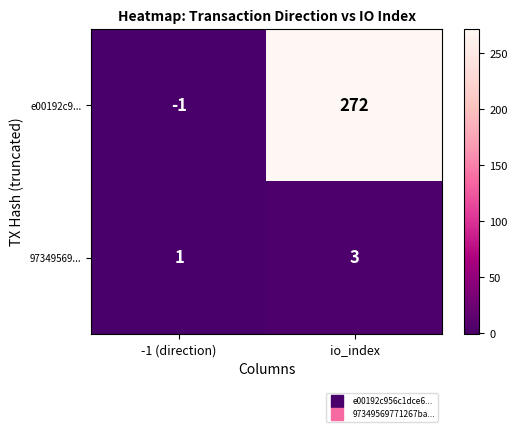

Reading left to right, what are all the values shown in this chart?

e00192c9...: -1 (direction)=-1	io_index=272
97349569...: -1 (direction)=1	io_index=3